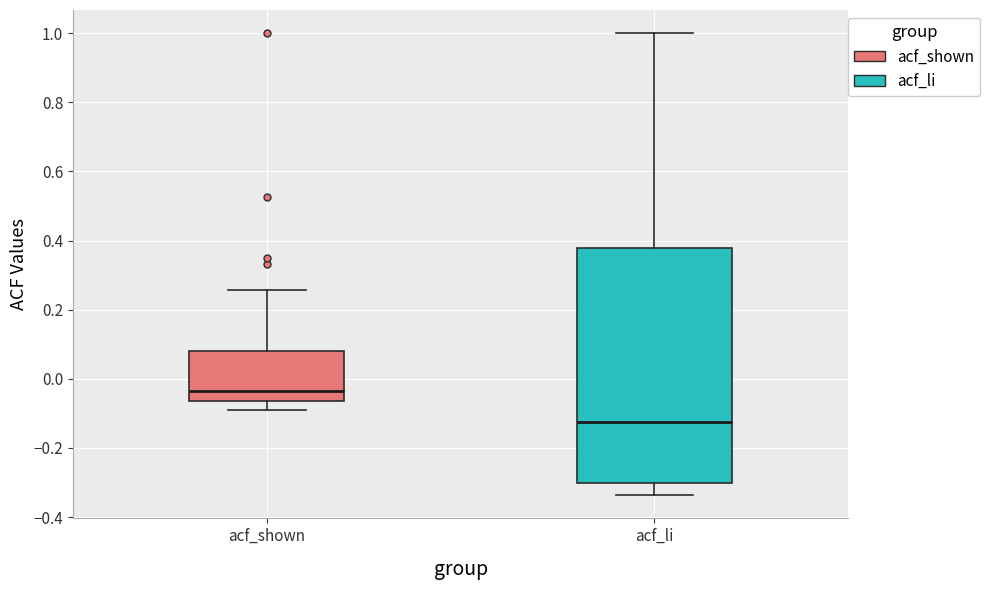

Reading left to right, transcribe this box plot: for each box, give where its median line is, the range the box spans, and where its two whiskers end, as read against the y-axis. The values are not printed on the chart, so give them approximately, as read against the axis.

acf_shown: median -0.04, box -0.06 to 0.08, whiskers -0.08 to 0.26
acf_li: median -0.12, box -0.30 to 0.38, whiskers -0.34 to 1.00